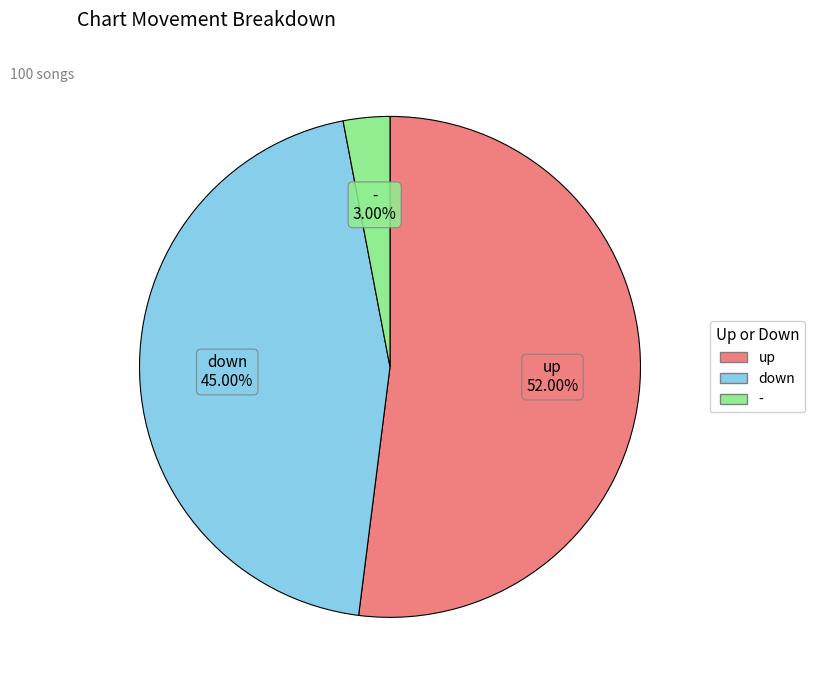

Approximately how many times larger is the value at - compared to down?

0.1